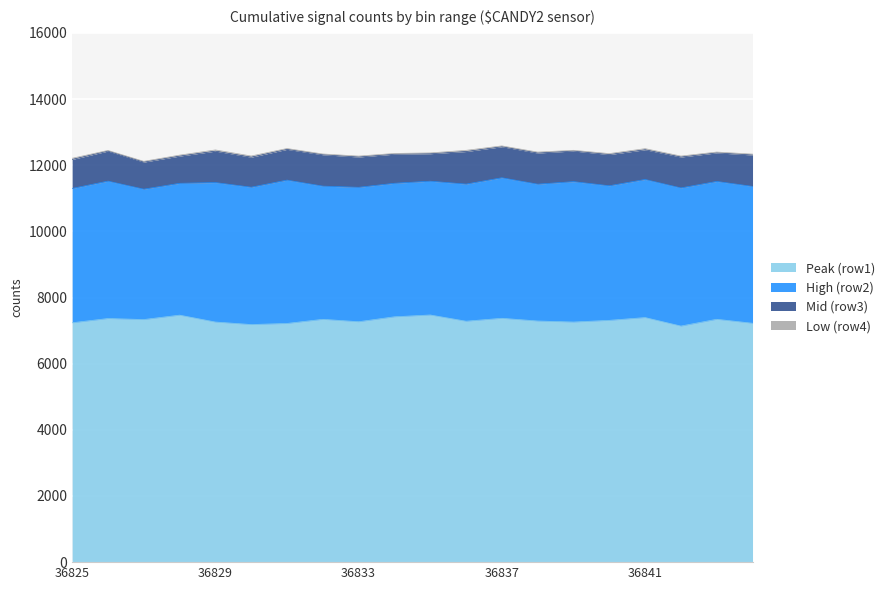

Reading left to right, extract all data points from this chart.

Peak (row1): 36825=7238	36826=7366	36827=7335	36828=7468	36829=7260	36830=7184	36831=7217	36832=7342	36833=7269	36834=7418	36835=7473	36836=7285	36837=7373	36838=7291	36839=7260	36840=7311	36841=7395	36842=7138	36843=7343	36844=7223
High (row2): 36825=4061	36826=4154	36827=3942	36828=3986	36829=4217	36830=4152	36831=4334	36832=4027	36833=4064	36834=4037	36835=4045	36836=4145	36837=4249	36838=4137	36839=4245	36840=4069	36841=4175	36842=4177	36843=4168	36844=4138
Mid (row3): 36825=878	36826=909	36827=819	36828=823	36829=950	36830=909	36831=930	36832=949	36833=917	36834=880	36835=831	36836=985	36837=938	36838=942	36839=926	36840=944	36841=899	36842=934	36843=863	36844=950
Low (row4): 36825=34	36826=19	36827=23	36828=29	36829=36	36830=35	36831=25	36832=23	36833=27	36834=22	36835=24	36836=36	36837=25	36838=28	36839=21	36840=28	36841=33	36842=29	36843=25	36844=26